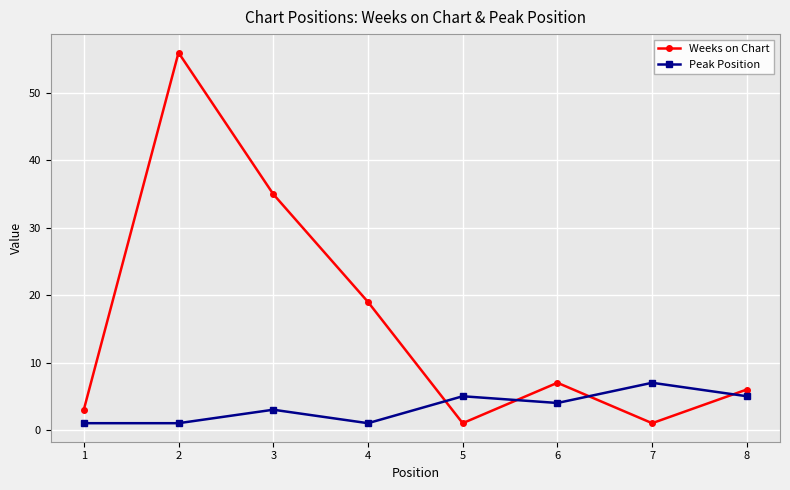

What is the value of the Weeks on Chart point at the 3rd from the left?

35